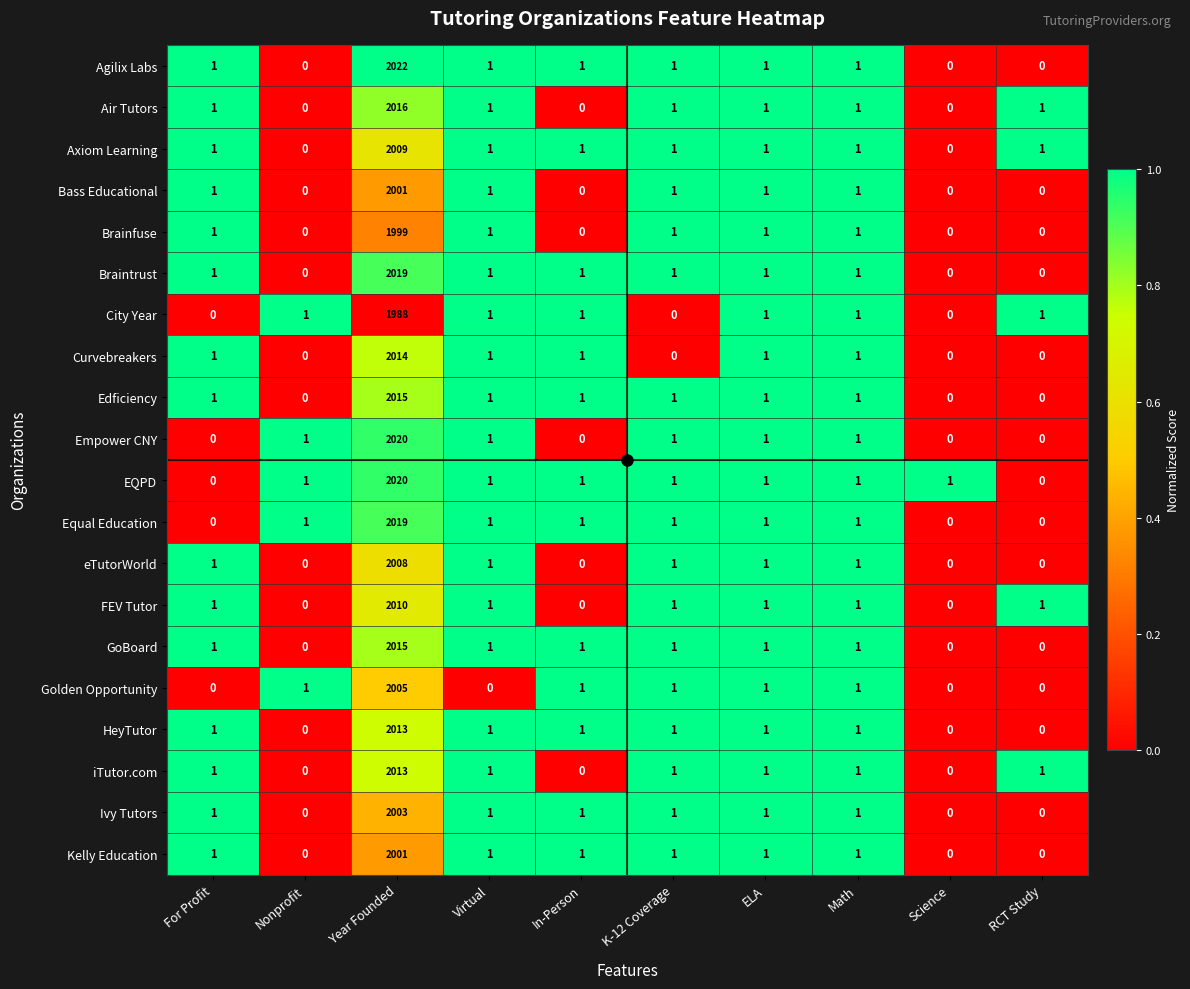

What is the difference between the highest and lowest values at K-12 Coverage?

1